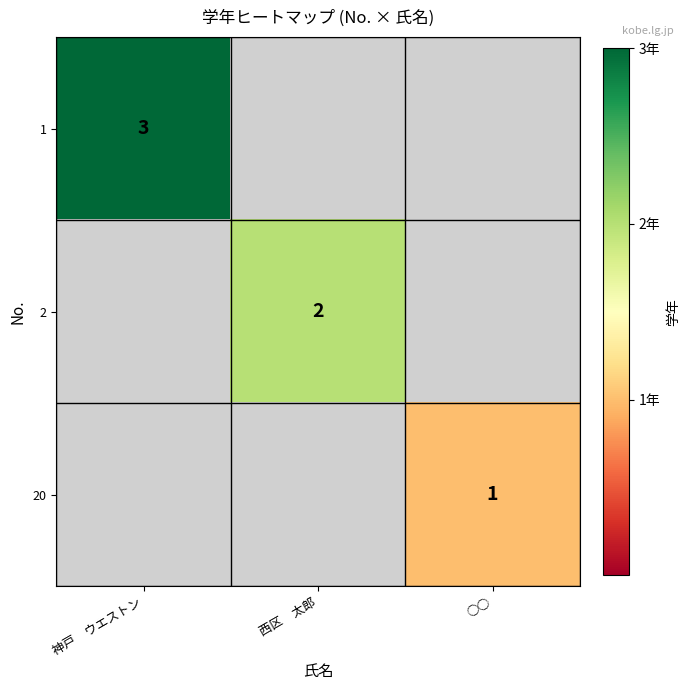

True or false: 2 has a value of 3 at 西区　太郎.

False